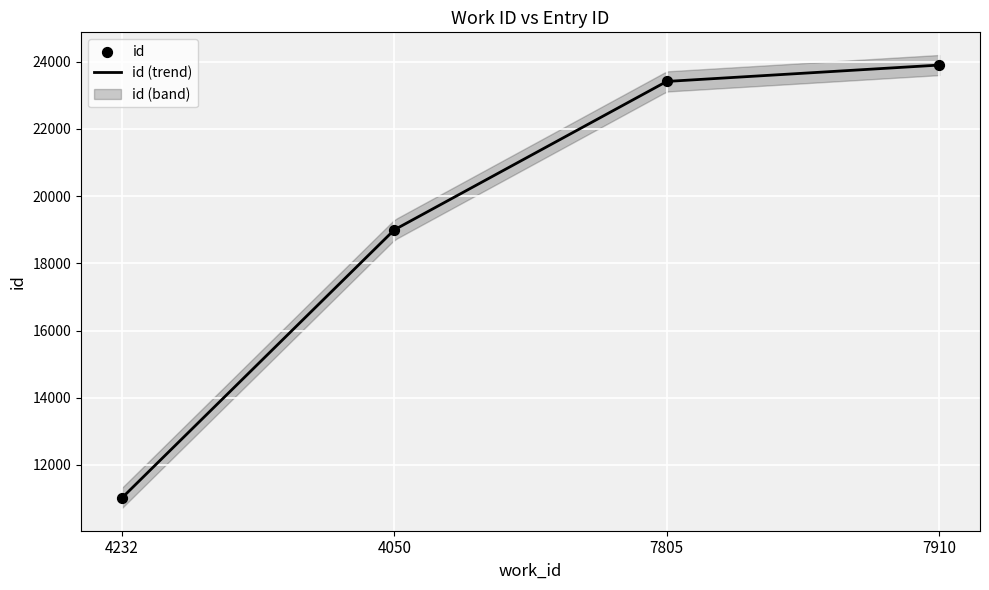

What is the change in value from 4232 to 7910?

+12880